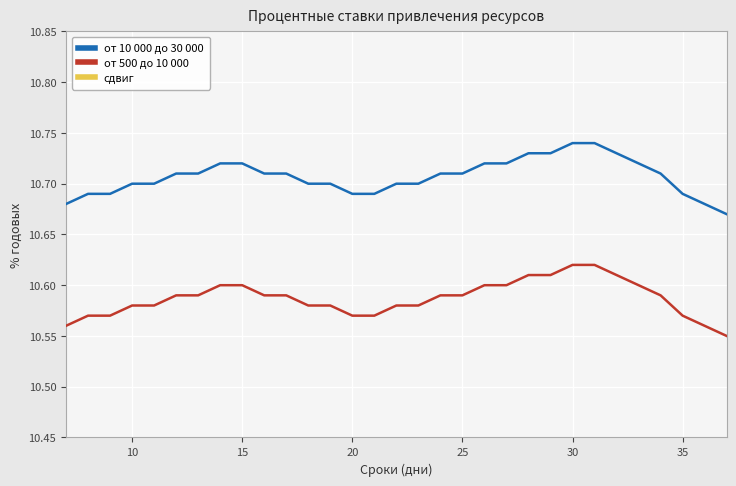

True or false: от 10 000 до 30 000 and от 500 до 10 000 intersect in this chart.

False